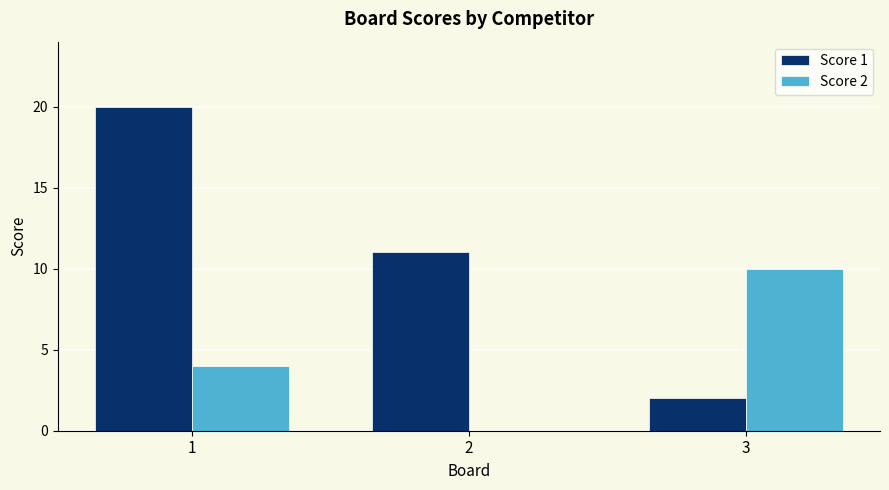

Which series has the largest total across all categories?

Score 1